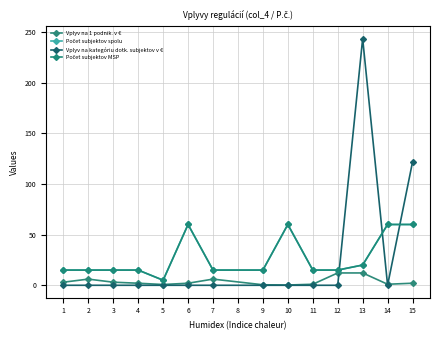

Is this an area chart (filled region under the line)?

No